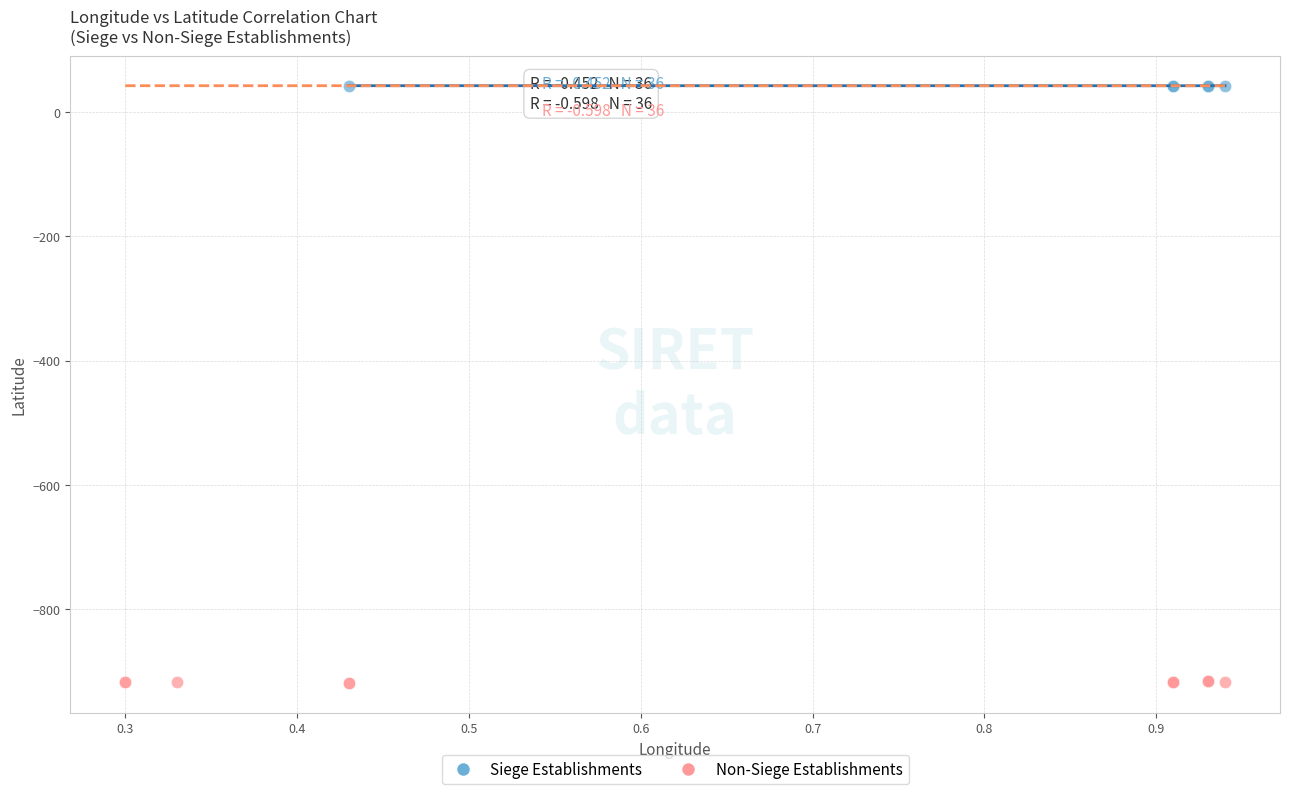

Which series contains the highest Y value?

Siege Establishments